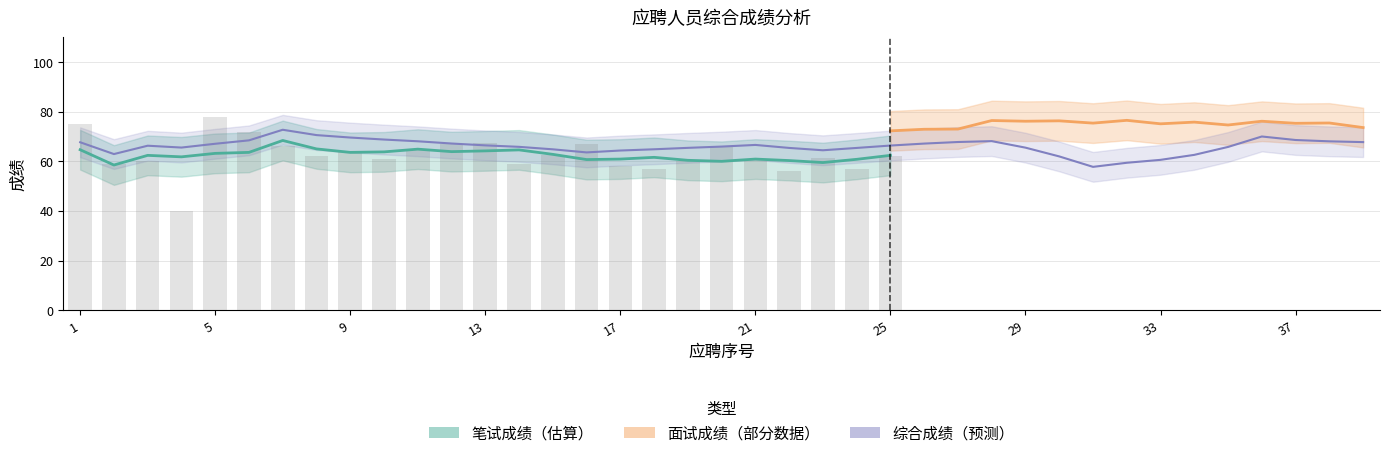

Is the value of 面试成绩 at 10 greater than the value of 笔试成绩 at 7?

Yes